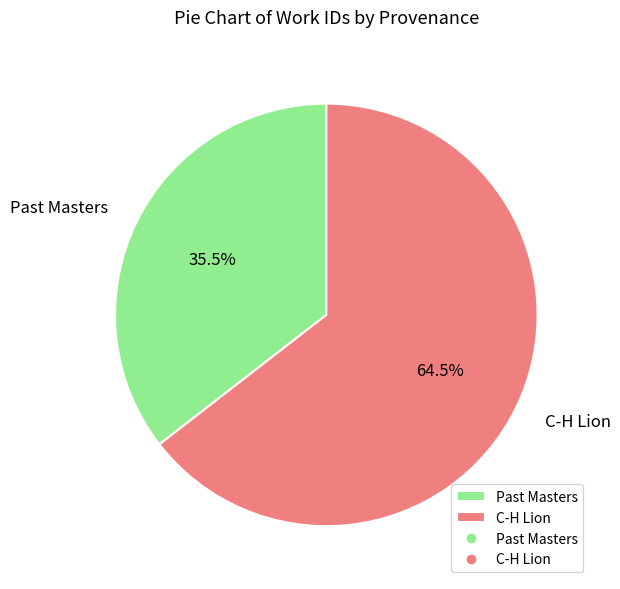

True or false: C-H Lion accounts for 59% of the total.

False